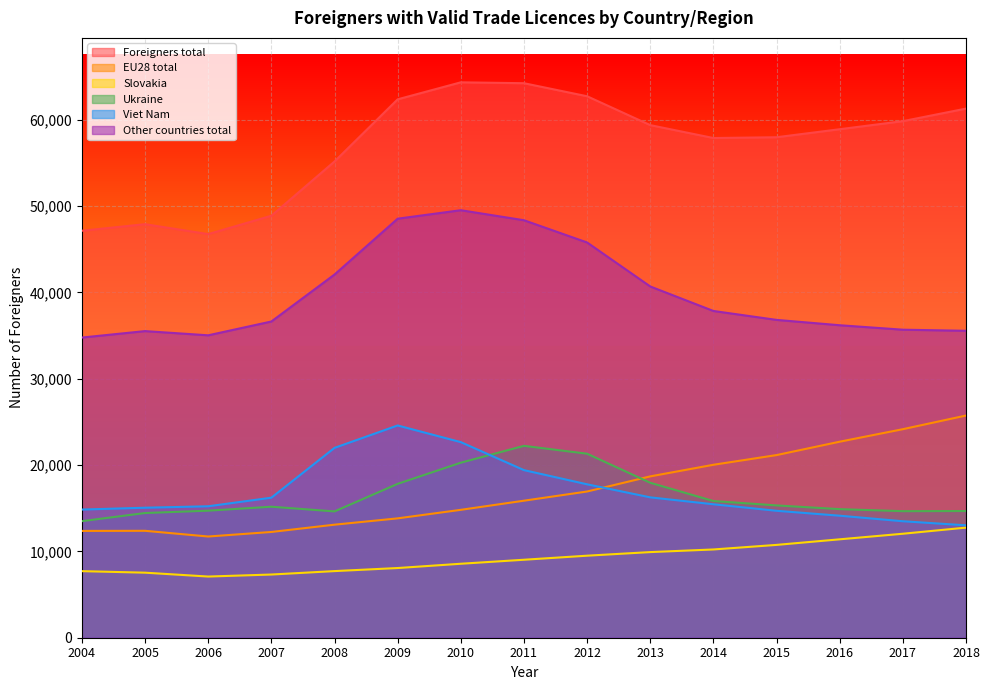

Which series changed the most between 2006 and 2008?

Foreigners total